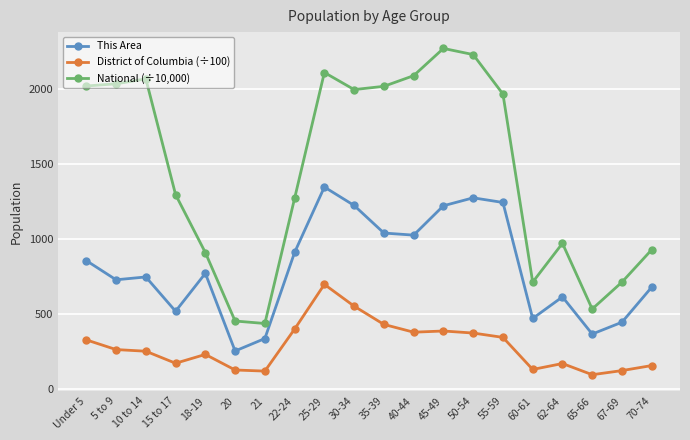

Which series has the largest range (max minus min)?

National (÷10,000)